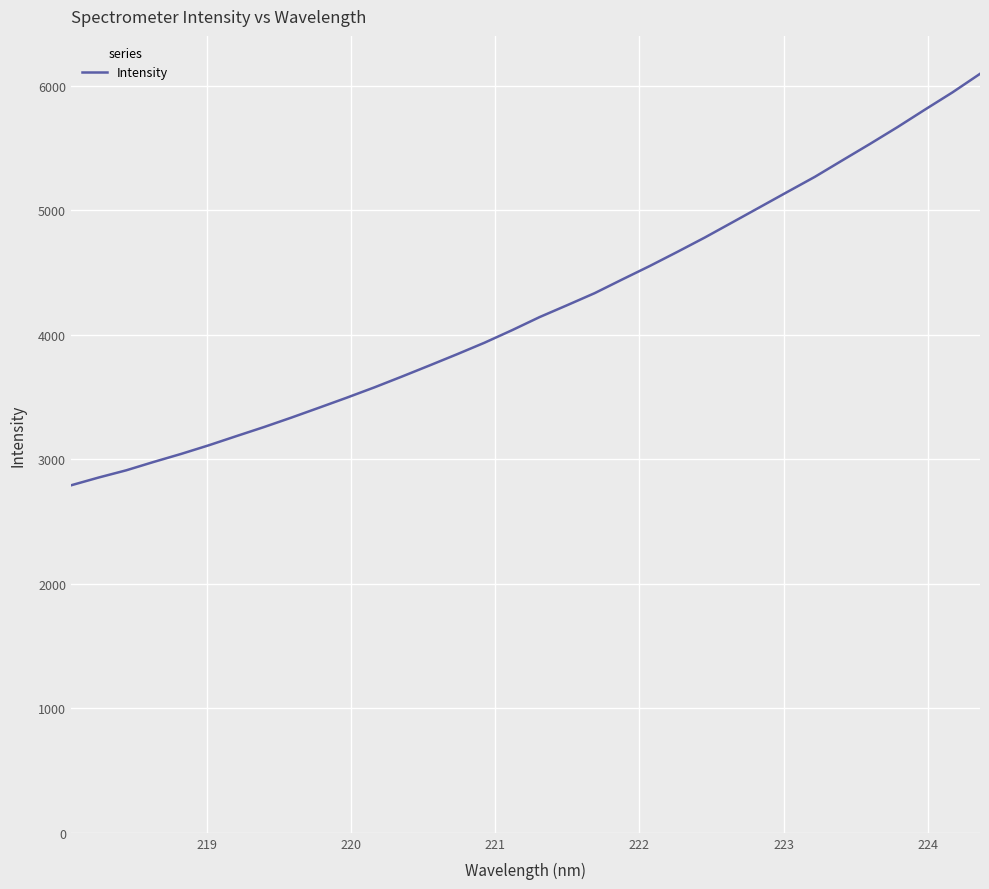

What is the maximum value shown in the chart?

6096.4